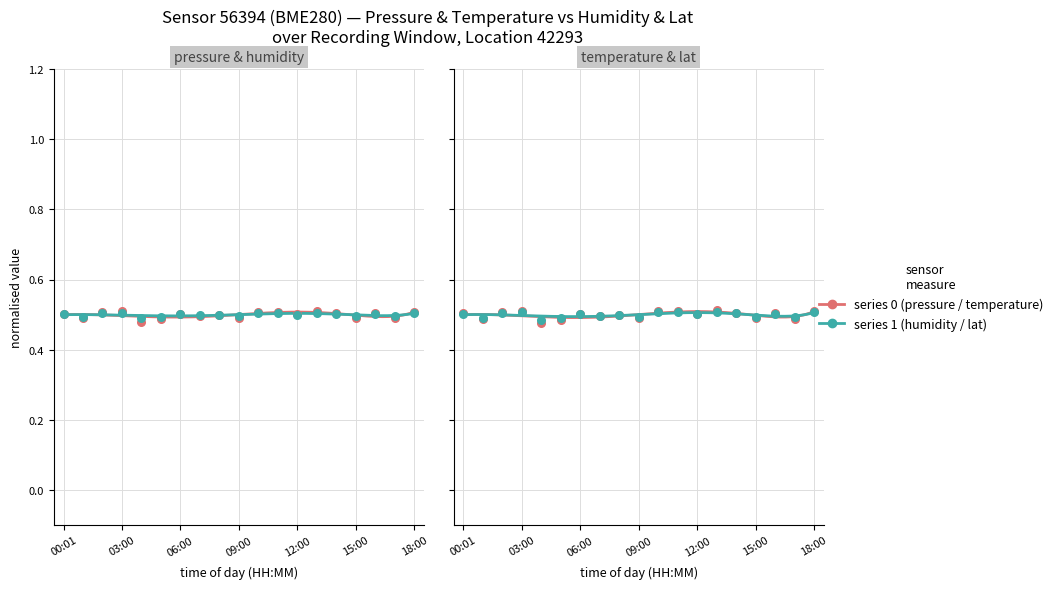

What is the total value across all series at 06:00?

2.0